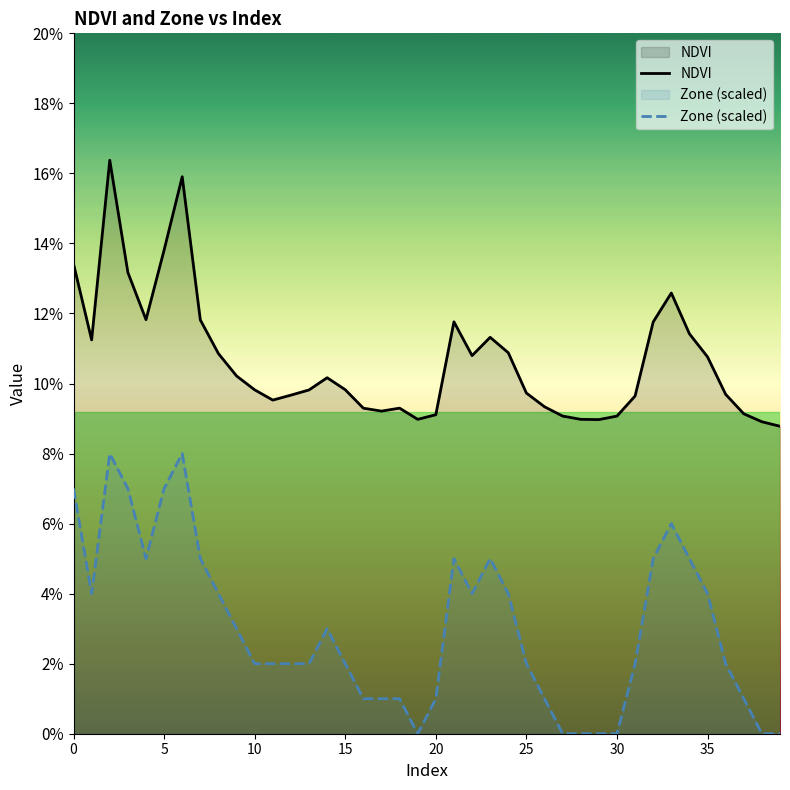

Does the chart display data point markers on the line(s)?

No